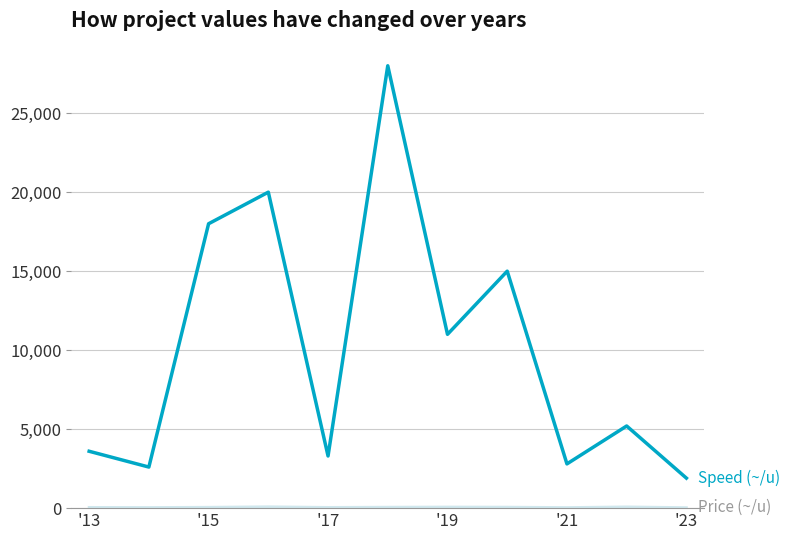

What is the maximum value shown in the chart?

28000.0